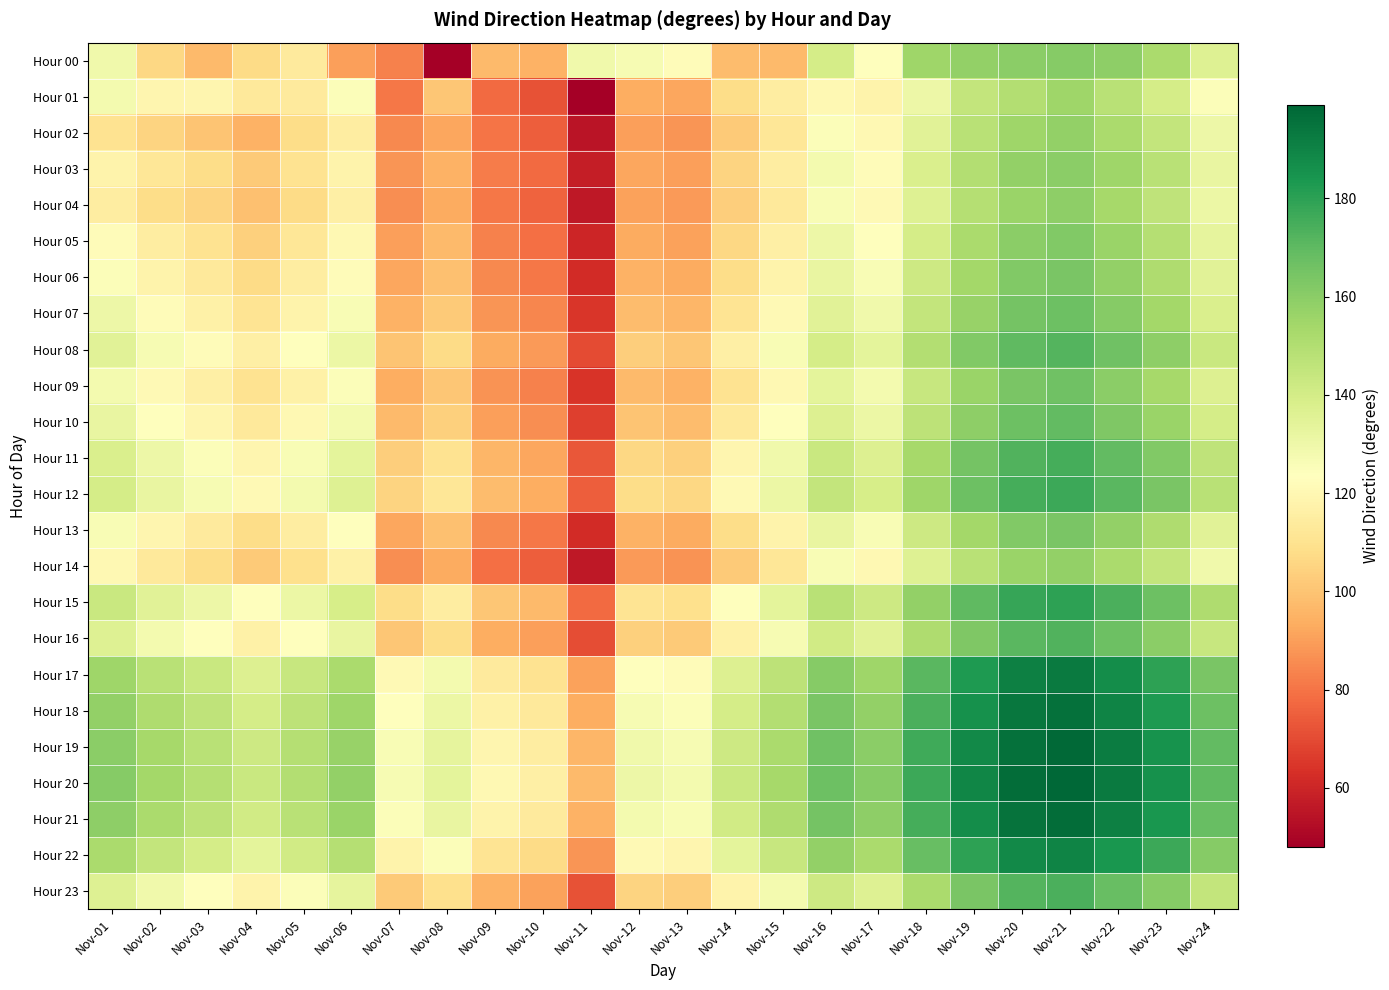

Reading left to right, what are all the values shown in this chart?

Hour 00: Nov-01=129	Nov-02=106	Nov-03=97	Nov-04=107	Nov-05=114	Nov-06=90	Nov-07=83	Nov-08=48	Nov-09=97	Nov-10=95	Nov-11=129	Nov-12=127	Nov-13=122	Nov-14=98	Nov-15=97	Nov-16=140	Nov-17=123	Nov-18=155	Nov-19=158	Nov-20=160	Nov-21=161	Nov-22=159	Nov-23=152	Nov-24=136
Hour 01: Nov-01=128	Nov-02=119	Nov-03=119	Nov-04=113	Nov-05=114	Nov-06=125	Nov-07=81	Nov-08=101	Nov-09=78	Nov-10=72	Nov-11=48	Nov-12=94	Nov-13=92	Nov-14=108	Nov-15=115	Nov-16=120	Nov-17=118	Nov-18=130	Nov-19=145	Nov-20=150	Nov-21=155	Nov-22=148	Nov-23=140	Nov-24=125
Hour 02: Nov-01=110	Nov-02=105	Nov-03=100	Nov-04=95	Nov-05=108	Nov-06=115	Nov-07=85	Nov-08=92	Nov-09=80	Nov-10=75	Nov-11=55	Nov-12=90	Nov-13=88	Nov-14=102	Nov-15=112	Nov-16=125	Nov-17=120	Nov-18=135	Nov-19=148	Nov-20=155	Nov-21=158	Nov-22=152	Nov-23=145	Nov-24=130
Hour 03: Nov-01=118	Nov-02=112	Nov-03=108	Nov-04=102	Nov-05=110	Nov-06=118	Nov-07=88	Nov-08=95	Nov-09=82	Nov-10=78	Nov-11=58	Nov-12=92	Nov-13=90	Nov-14=105	Nov-15=115	Nov-16=128	Nov-17=122	Nov-18=138	Nov-19=150	Nov-20=158	Nov-21=160	Nov-22=155	Nov-23=148	Nov-24=132
Hour 04: Nov-01=115	Nov-02=108	Nov-03=105	Nov-04=99	Nov-05=107	Nov-06=116	Nov-07=86	Nov-08=93	Nov-09=81	Nov-10=76	Nov-11=56	Nov-12=91	Nov-13=89	Nov-14=103	Nov-15=113	Nov-16=126	Nov-17=121	Nov-18=136	Nov-19=149	Nov-20=156	Nov-21=159	Nov-22=153	Nov-23=146	Nov-24=131
Hour 05: Nov-01=122	Nov-02=115	Nov-03=110	Nov-04=104	Nov-05=112	Nov-06=120	Nov-07=90	Nov-08=97	Nov-09=83	Nov-10=79	Nov-11=60	Nov-12=93	Nov-13=91	Nov-14=106	Nov-15=116	Nov-16=130	Nov-17=124	Nov-18=140	Nov-19=152	Nov-20=160	Nov-21=162	Nov-22=156	Nov-23=149	Nov-24=133
Hour 06: Nov-01=125	Nov-02=118	Nov-03=113	Nov-04=107	Nov-05=115	Nov-06=122	Nov-07=92	Nov-08=99	Nov-09=85	Nov-10=81	Nov-11=62	Nov-12=95	Nov-13=93	Nov-14=108	Nov-15=118	Nov-16=132	Nov-17=126	Nov-18=142	Nov-19=154	Nov-20=162	Nov-21=164	Nov-22=158	Nov-23=151	Nov-24=135
Hour 07: Nov-01=130	Nov-02=122	Nov-03=117	Nov-04=111	Nov-05=118	Nov-06=126	Nov-07=95	Nov-08=102	Nov-09=88	Nov-10=84	Nov-11=65	Nov-12=98	Nov-13=96	Nov-14=111	Nov-15=121	Nov-16=135	Nov-17=129	Nov-18=145	Nov-19=157	Nov-20=165	Nov-21=167	Nov-22=161	Nov-23=154	Nov-24=138
Hour 08: Nov-01=135	Nov-02=127	Nov-03=122	Nov-04=116	Nov-05=123	Nov-06=131	Nov-07=100	Nov-08=107	Nov-09=93	Nov-10=89	Nov-11=70	Nov-12=103	Nov-13=101	Nov-14=116	Nov-15=126	Nov-16=140	Nov-17=134	Nov-18=150	Nov-19=162	Nov-20=170	Nov-21=172	Nov-22=166	Nov-23=159	Nov-24=143
Hour 09: Nov-01=128	Nov-02=121	Nov-03=116	Nov-04=110	Nov-05=117	Nov-06=125	Nov-07=94	Nov-08=101	Nov-09=87	Nov-10=83	Nov-11=64	Nov-12=97	Nov-13=95	Nov-14=110	Nov-15=120	Nov-16=134	Nov-17=128	Nov-18=144	Nov-19=156	Nov-20=164	Nov-21=166	Nov-22=160	Nov-23=153	Nov-24=137
Hour 10: Nov-01=132	Nov-02=124	Nov-03=119	Nov-04=113	Nov-05=120	Nov-06=128	Nov-07=97	Nov-08=104	Nov-09=90	Nov-10=86	Nov-11=67	Nov-12=100	Nov-13=98	Nov-14=113	Nov-15=123	Nov-16=137	Nov-17=131	Nov-18=147	Nov-19=159	Nov-20=167	Nov-21=169	Nov-22=163	Nov-23=156	Nov-24=140
Hour 11: Nov-01=138	Nov-02=130	Nov-03=125	Nov-04=119	Nov-05=126	Nov-06=134	Nov-07=103	Nov-08=110	Nov-09=96	Nov-10=92	Nov-11=73	Nov-12=106	Nov-13=104	Nov-14=119	Nov-15=129	Nov-16=143	Nov-17=137	Nov-18=153	Nov-19=165	Nov-20=173	Nov-21=175	Nov-22=169	Nov-23=162	Nov-24=146
Hour 12: Nov-01=140	Nov-02=132	Nov-03=127	Nov-04=121	Nov-05=128	Nov-06=136	Nov-07=105	Nov-08=112	Nov-09=98	Nov-10=94	Nov-11=75	Nov-12=108	Nov-13=106	Nov-14=121	Nov-15=131	Nov-16=145	Nov-17=139	Nov-18=155	Nov-19=167	Nov-20=175	Nov-21=177	Nov-22=171	Nov-23=164	Nov-24=148
Hour 13: Nov-01=126	Nov-02=119	Nov-03=114	Nov-04=108	Nov-05=115	Nov-06=123	Nov-07=92	Nov-08=99	Nov-09=85	Nov-10=81	Nov-11=62	Nov-12=95	Nov-13=93	Nov-14=108	Nov-15=118	Nov-16=132	Nov-17=126	Nov-18=142	Nov-19=154	Nov-20=162	Nov-21=164	Nov-22=158	Nov-23=151	Nov-24=135
Hour 14: Nov-01=120	Nov-02=113	Nov-03=108	Nov-04=102	Nov-05=109	Nov-06=117	Nov-07=86	Nov-08=93	Nov-09=79	Nov-10=75	Nov-11=56	Nov-12=89	Nov-13=87	Nov-14=102	Nov-15=112	Nov-16=126	Nov-17=120	Nov-18=136	Nov-19=148	Nov-20=156	Nov-21=158	Nov-22=152	Nov-23=145	Nov-24=129
Hour 15: Nov-01=143	Nov-02=135	Nov-03=130	Nov-04=124	Nov-05=131	Nov-06=139	Nov-07=108	Nov-08=115	Nov-09=101	Nov-10=97	Nov-11=78	Nov-12=111	Nov-13=109	Nov-14=124	Nov-15=134	Nov-16=148	Nov-17=142	Nov-18=158	Nov-19=170	Nov-20=178	Nov-21=180	Nov-22=174	Nov-23=167	Nov-24=151
Hour 16: Nov-01=136	Nov-02=128	Nov-03=123	Nov-04=117	Nov-05=124	Nov-06=132	Nov-07=101	Nov-08=108	Nov-09=94	Nov-10=90	Nov-11=71	Nov-12=104	Nov-13=102	Nov-14=117	Nov-15=127	Nov-16=141	Nov-17=135	Nov-18=151	Nov-19=163	Nov-20=171	Nov-21=173	Nov-22=167	Nov-23=160	Nov-24=144
Hour 17: Nov-01=155	Nov-02=148	Nov-03=143	Nov-04=137	Nov-05=144	Nov-06=152	Nov-07=121	Nov-08=128	Nov-09=114	Nov-10=110	Nov-11=91	Nov-12=124	Nov-13=122	Nov-14=137	Nov-15=147	Nov-16=161	Nov-17=155	Nov-18=171	Nov-19=183	Nov-20=191	Nov-21=193	Nov-22=187	Nov-23=180	Nov-24=164
Hour 18: Nov-01=158	Nov-02=151	Nov-03=146	Nov-04=140	Nov-05=147	Nov-06=155	Nov-07=124	Nov-08=131	Nov-09=117	Nov-10=113	Nov-11=94	Nov-12=127	Nov-13=125	Nov-14=140	Nov-15=150	Nov-16=164	Nov-17=158	Nov-18=174	Nov-19=186	Nov-20=194	Nov-21=196	Nov-22=190	Nov-23=183	Nov-24=167
Hour 19: Nov-01=160	Nov-02=153	Nov-03=148	Nov-04=142	Nov-05=149	Nov-06=157	Nov-07=126	Nov-08=133	Nov-09=119	Nov-10=115	Nov-11=96	Nov-12=129	Nov-13=127	Nov-14=142	Nov-15=152	Nov-16=166	Nov-17=160	Nov-18=176	Nov-19=188	Nov-20=196	Nov-21=198	Nov-22=192	Nov-23=185	Nov-24=169
Hour 20: Nov-01=161	Nov-02=154	Nov-03=149	Nov-04=143	Nov-05=150	Nov-06=158	Nov-07=127	Nov-08=134	Nov-09=120	Nov-10=116	Nov-11=97	Nov-12=130	Nov-13=128	Nov-14=143	Nov-15=153	Nov-16=167	Nov-17=161	Nov-18=177	Nov-19=189	Nov-20=197	Nov-21=199	Nov-22=193	Nov-23=186	Nov-24=170
Hour 21: Nov-01=159	Nov-02=152	Nov-03=147	Nov-04=141	Nov-05=148	Nov-06=156	Nov-07=125	Nov-08=132	Nov-09=118	Nov-10=114	Nov-11=95	Nov-12=128	Nov-13=126	Nov-14=141	Nov-15=151	Nov-16=165	Nov-17=159	Nov-18=175	Nov-19=187	Nov-20=195	Nov-21=197	Nov-22=191	Nov-23=184	Nov-24=168
Hour 22: Nov-01=152	Nov-02=145	Nov-03=140	Nov-04=134	Nov-05=141	Nov-06=149	Nov-07=118	Nov-08=125	Nov-09=111	Nov-10=107	Nov-11=88	Nov-12=121	Nov-13=119	Nov-14=134	Nov-15=144	Nov-16=158	Nov-17=152	Nov-18=168	Nov-19=180	Nov-20=188	Nov-21=190	Nov-22=184	Nov-23=177	Nov-24=161
Hour 23: Nov-01=136	Nov-02=129	Nov-03=124	Nov-04=118	Nov-05=125	Nov-06=133	Nov-07=102	Nov-08=109	Nov-09=95	Nov-10=91	Nov-11=72	Nov-12=105	Nov-13=103	Nov-14=118	Nov-15=128	Nov-16=142	Nov-17=136	Nov-18=152	Nov-19=164	Nov-20=172	Nov-21=174	Nov-22=168	Nov-23=161	Nov-24=145